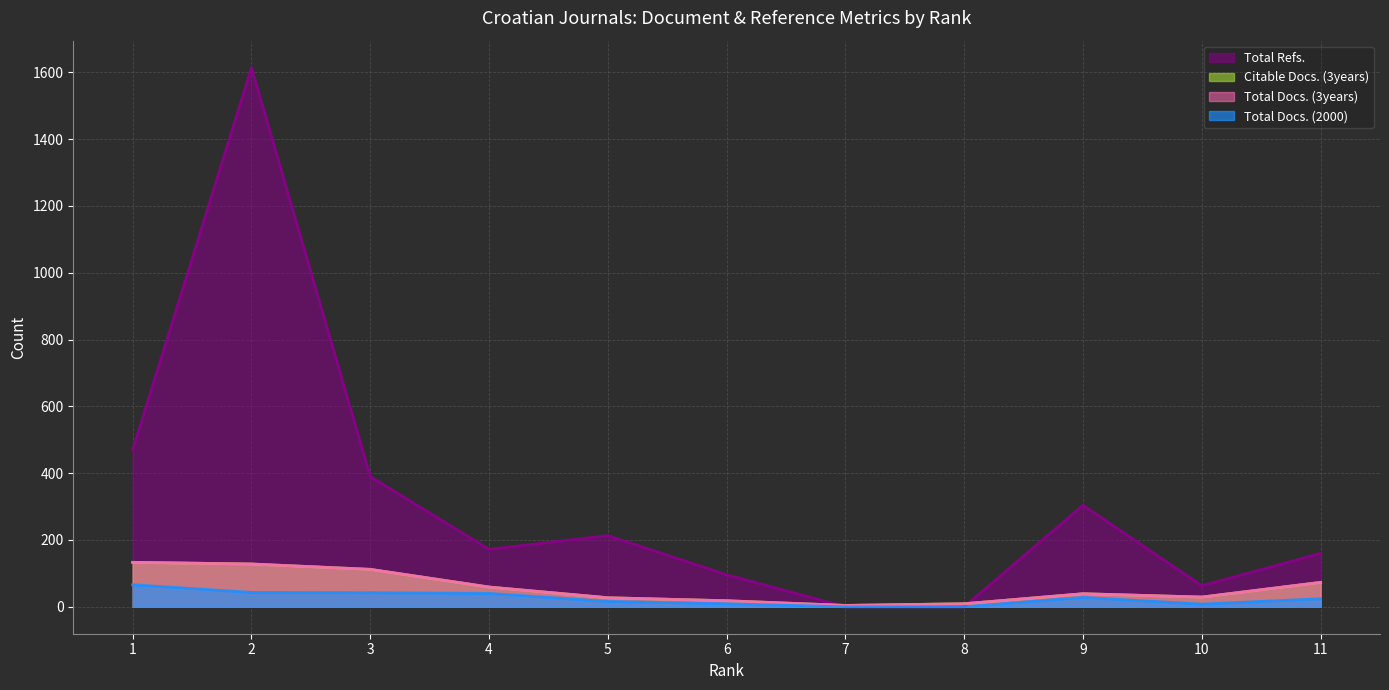

True or false: Total Docs. (2000) and Citable Docs. (3years) intersect in this chart.

False